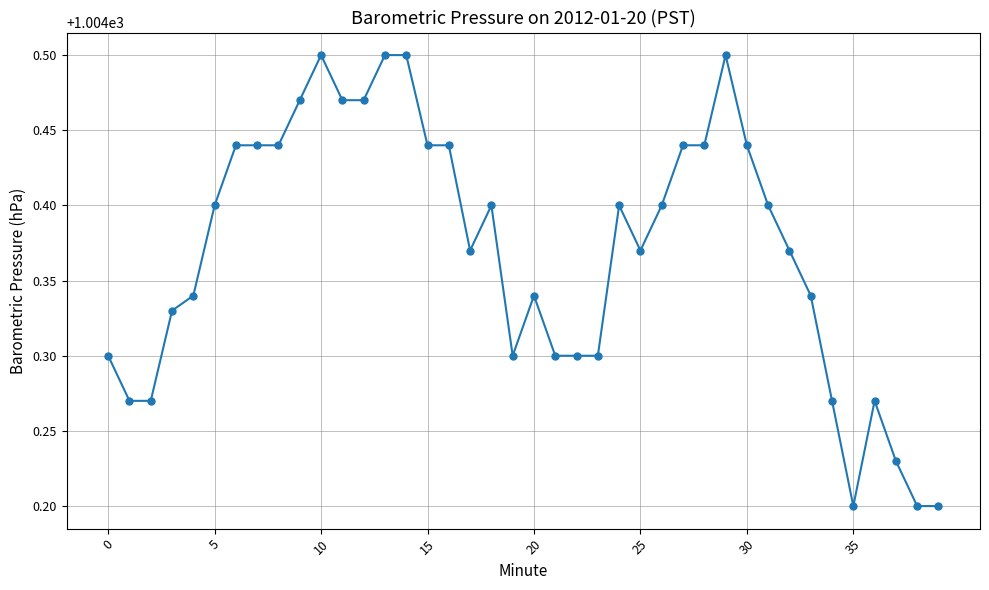

True or false: there are more than 2 points higher than both neighbors.

True